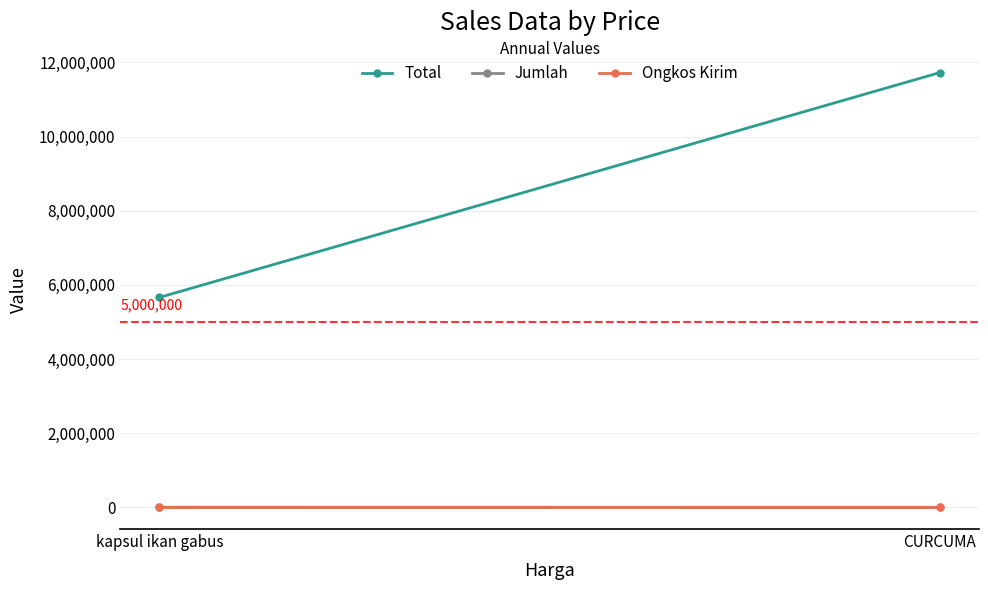

What is the sum of the Total values at CURCUMA and kapsul ikan gabus?

17386000